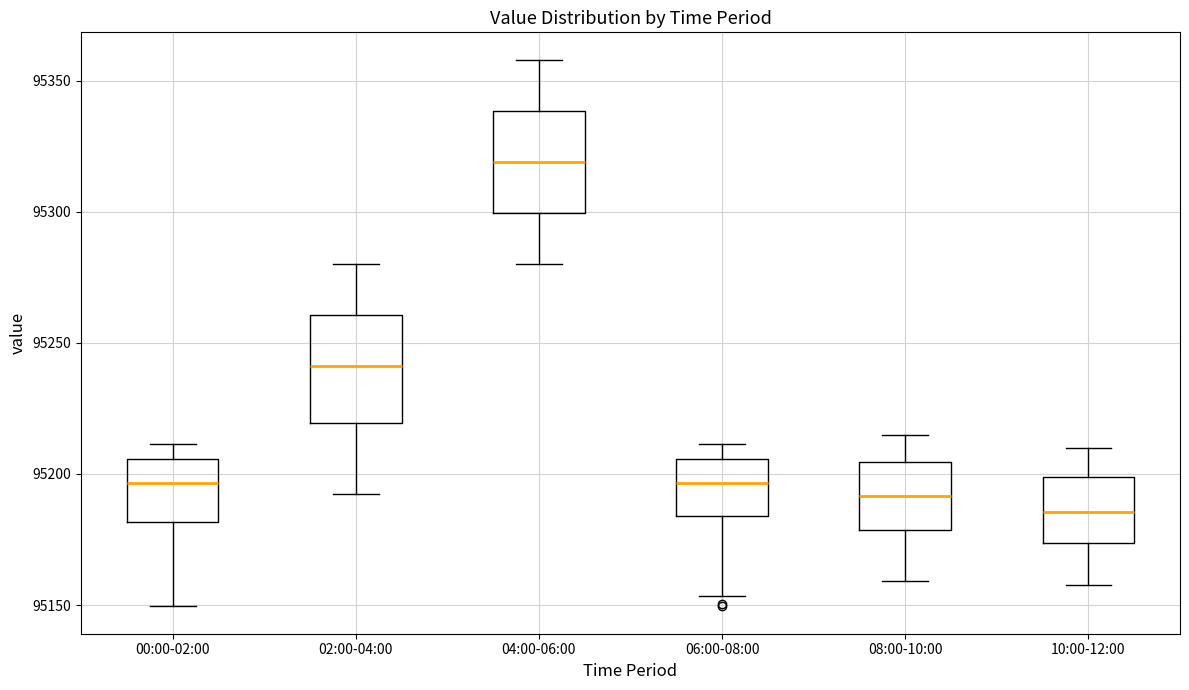

Reading left to right, read every box against the y-axis: the position of its median line, the range the box covers, and the ends of its whiskers. The values are not printed on the chart, so give them approximately, as read against the axis.

00:00-02:00: median 95195, box 95180 to 95205, whiskers 95150 to 95210
02:00-04:00: median 95240, box 95220 to 95260, whiskers 95195 to 95280
04:00-06:00: median 95320, box 95300 to 95340, whiskers 95280 to 95360
06:00-08:00: median 95195, box 95185 to 95205, whiskers 95155 to 95210
08:00-10:00: median 95190, box 95180 to 95205, whiskers 95160 to 95215
10:00-12:00: median 95185, box 95175 to 95200, whiskers 95160 to 95210